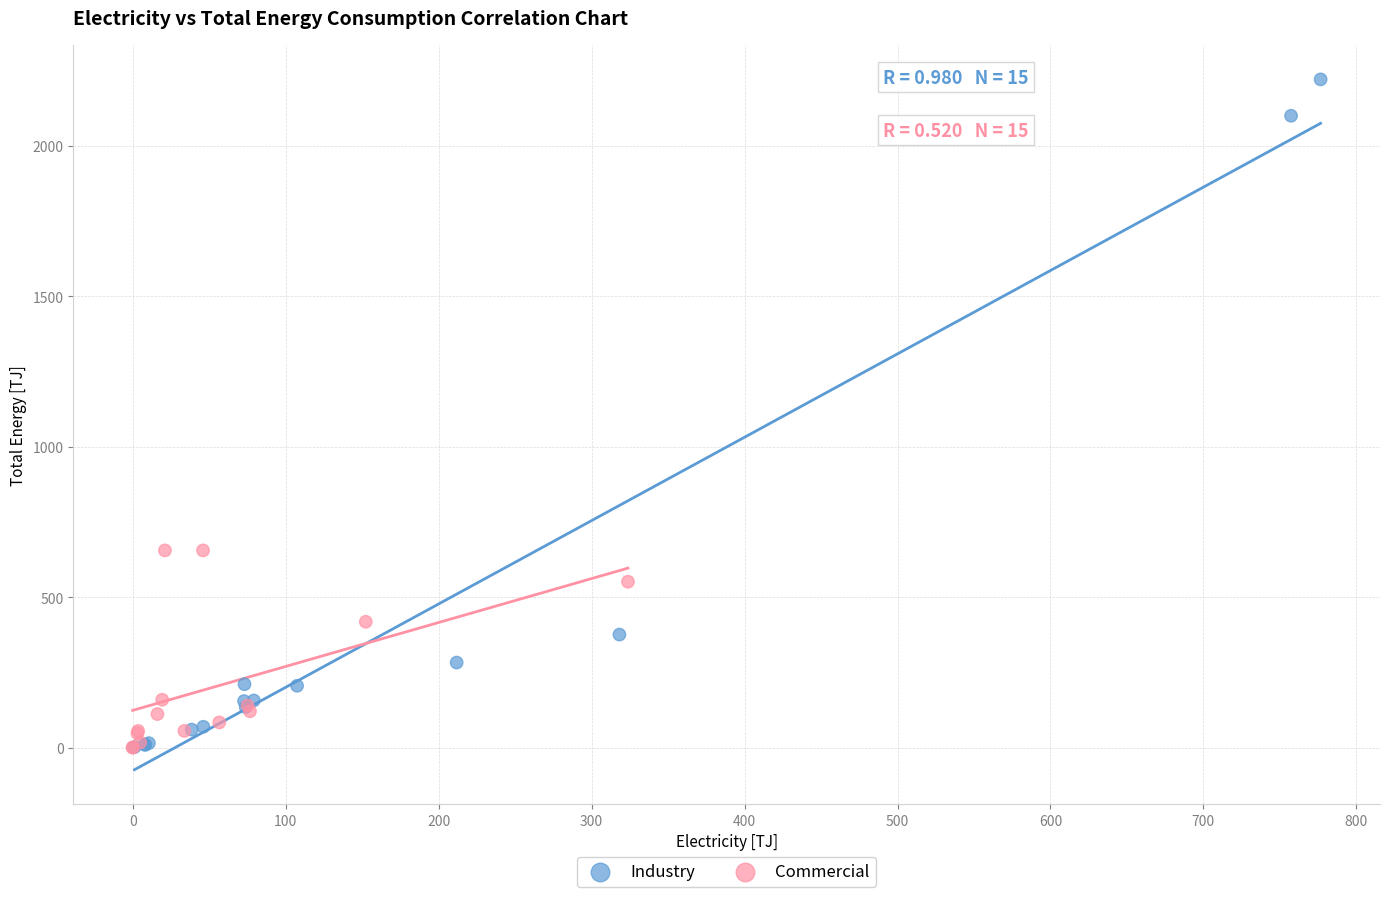

Which series has the largest Y range (max minus min)?

Industry